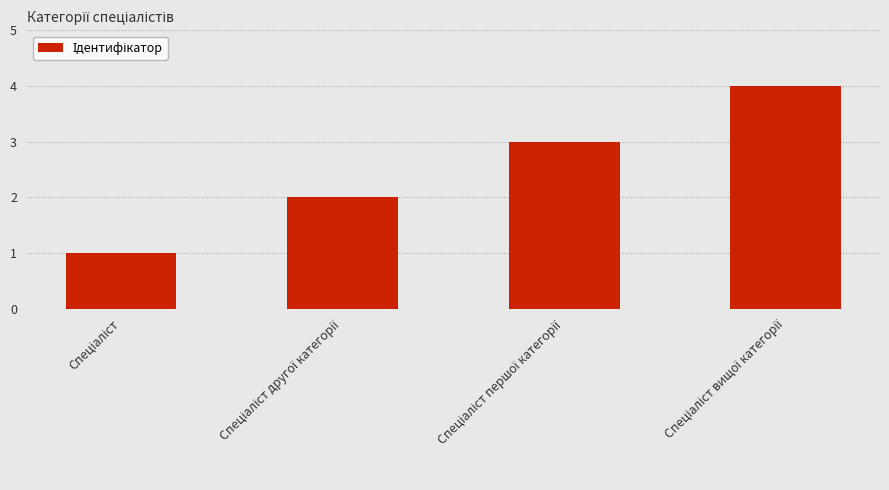

What is the maximum value shown in the chart?

4